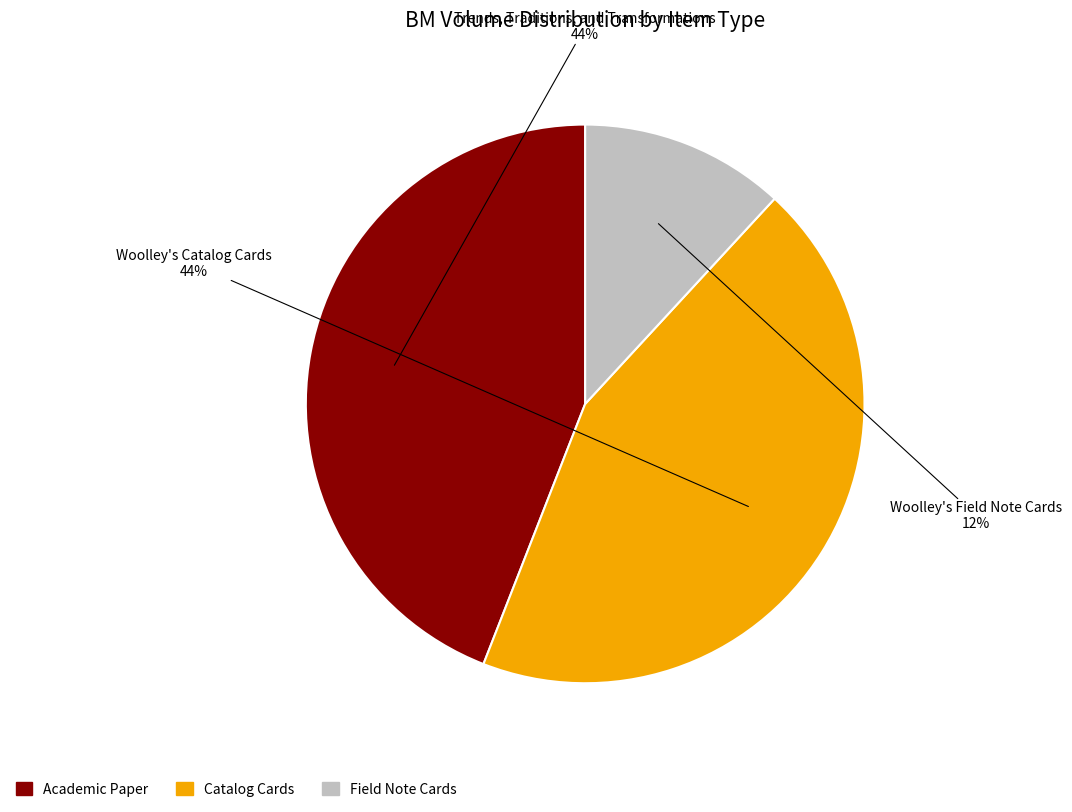

To the nearest percent, what is the difference between the largest and smallest slice percentages?

32%